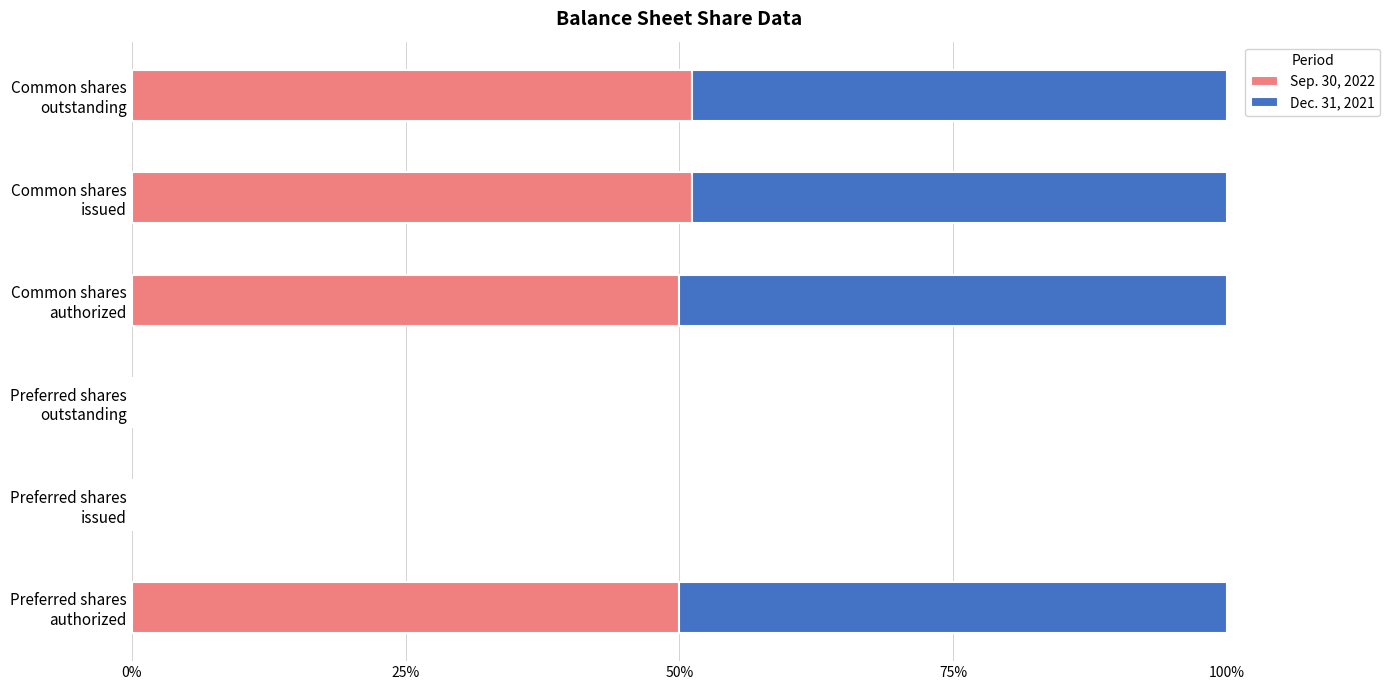

What is the highest value of the Sep. 30, 2022 series?

51.1